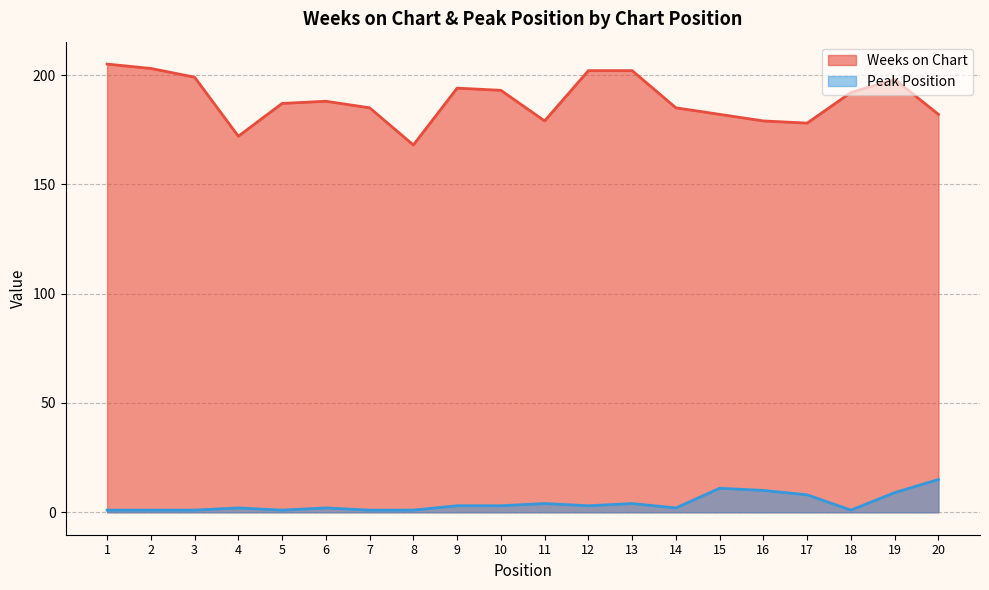

What is the sum of all Weeks on Chart values?

3773